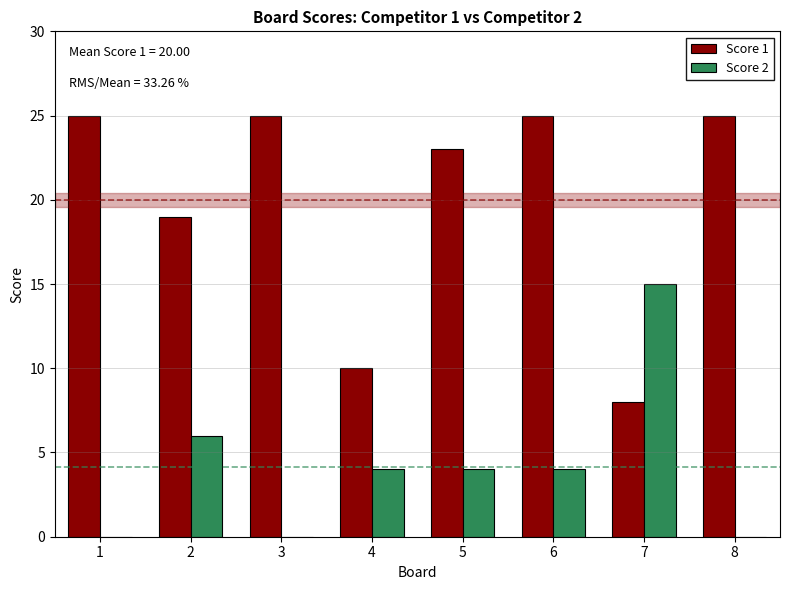

The value of Score 1 at 3 is 13. True or false?

False